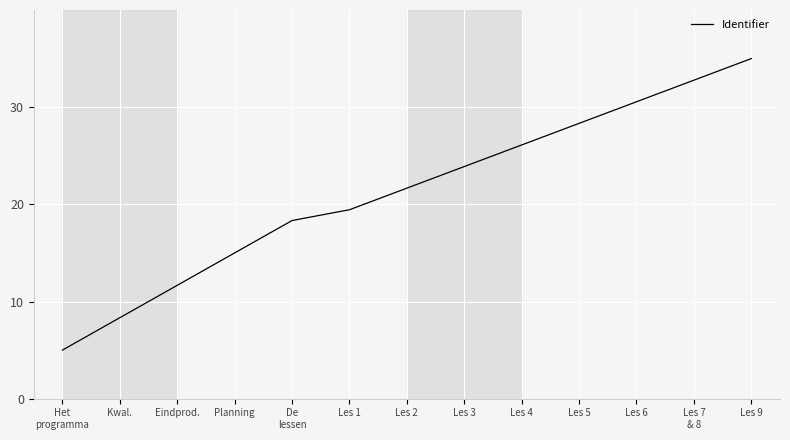

How many lines are shown in the chart?

1